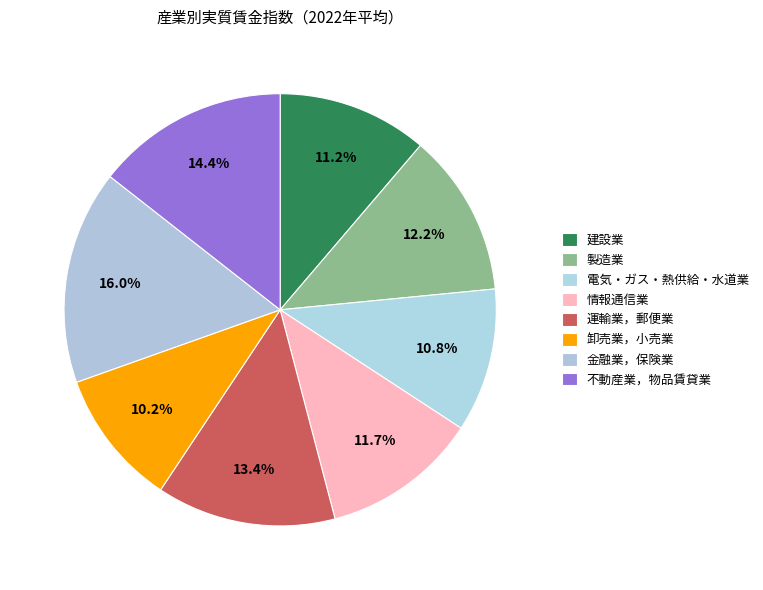

Is there any slice that represents more than half of the pie?

No